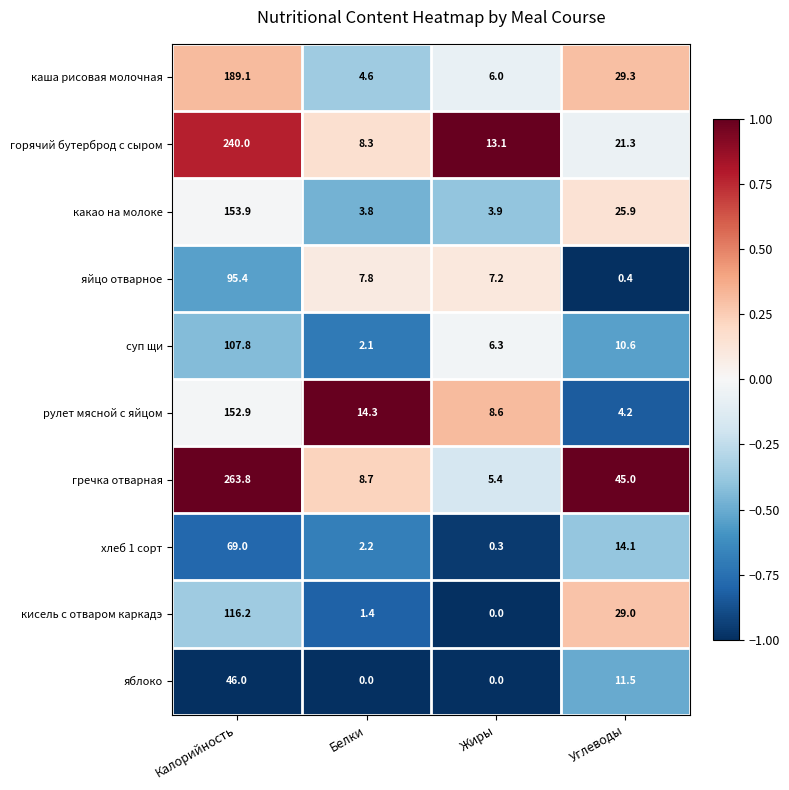

The value of каша рисовая молочная at Жиры is 6.0. True or false?

True